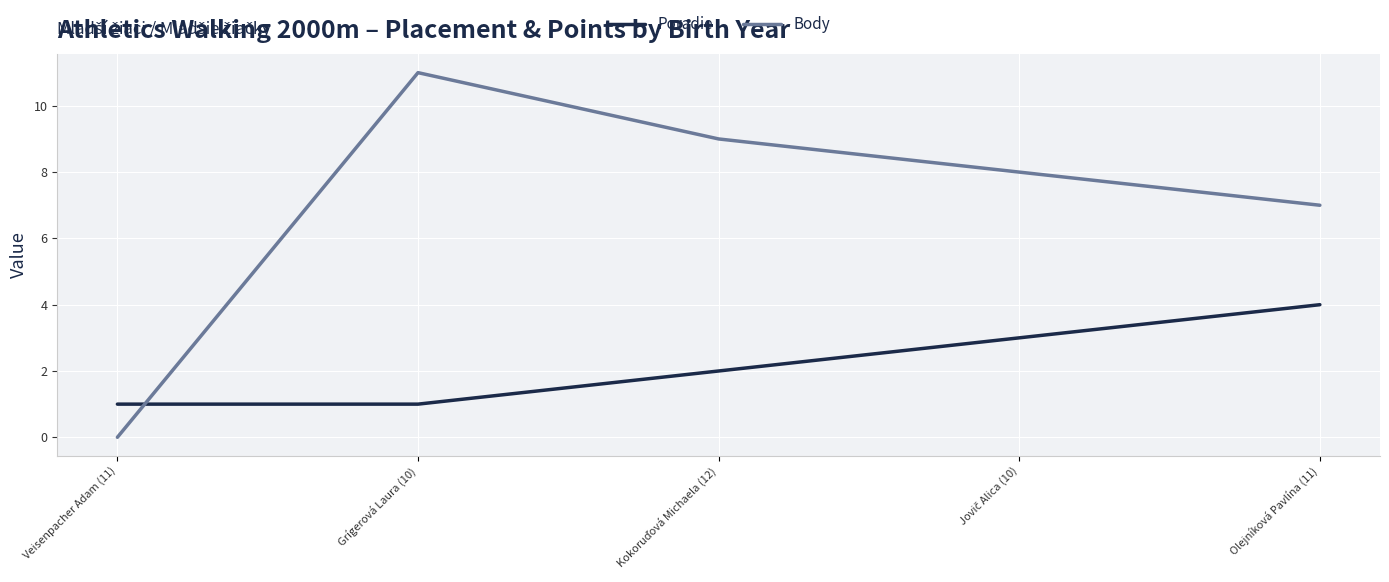

True or false: Poradie has more than 0 points higher than both neighbors.

False